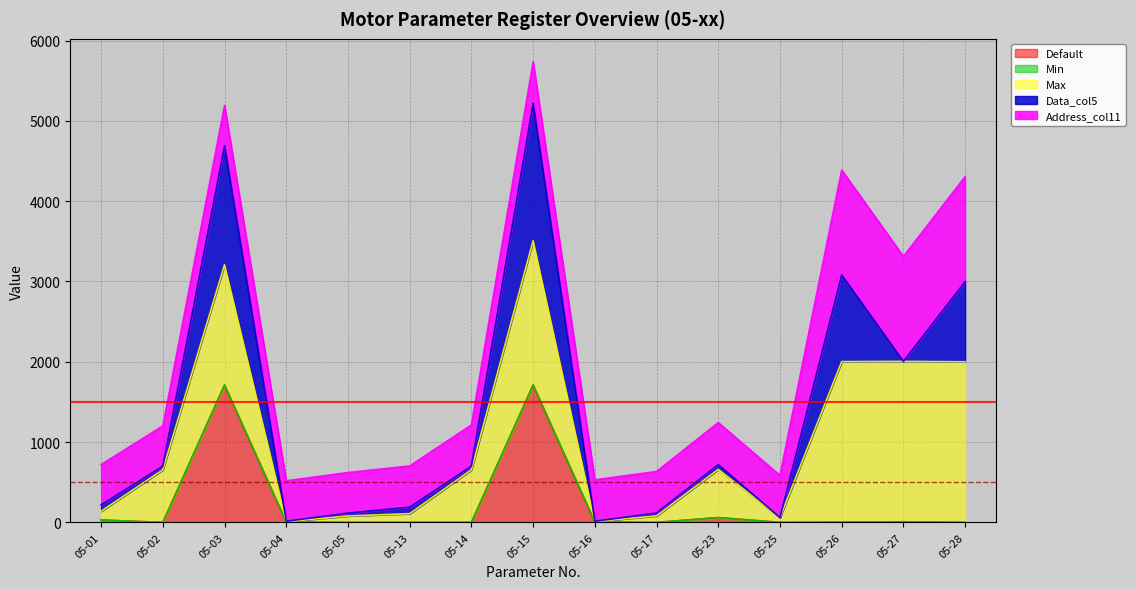

Is it true that Max equals 10655 at 05-26?

False